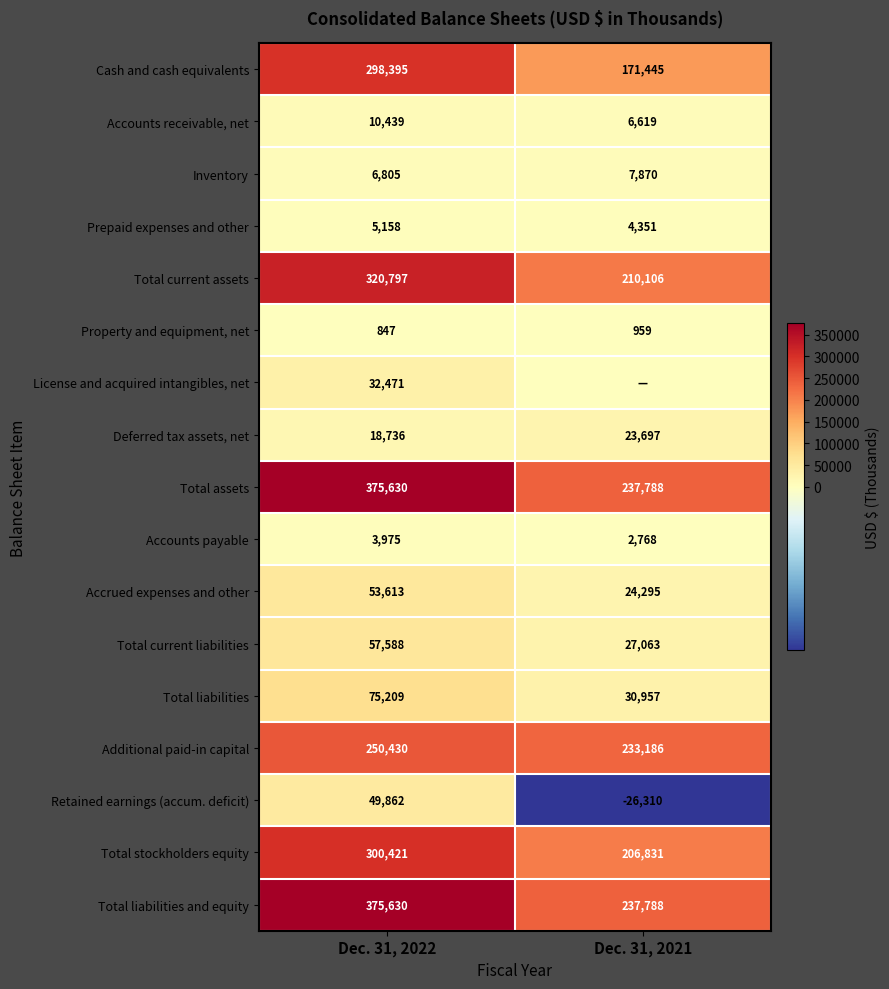

Which category has the highest value in the Total liabilities and equity series?

Dec. 31, 2022